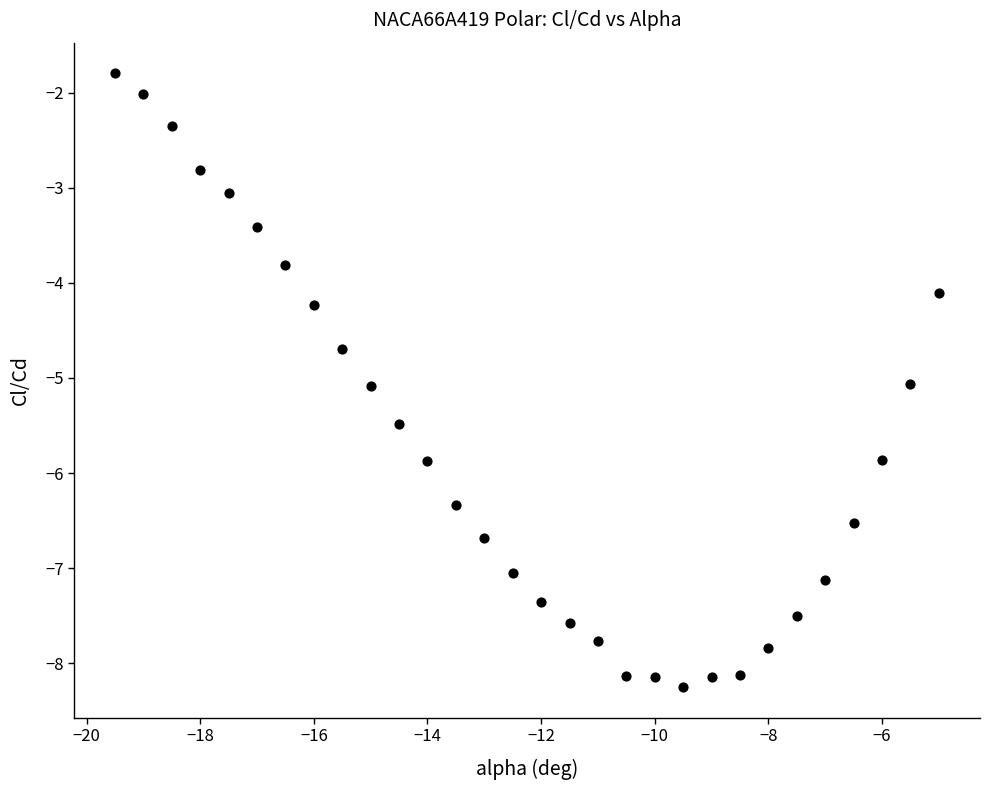

What is the range of Y values (max minus min)?

6.5